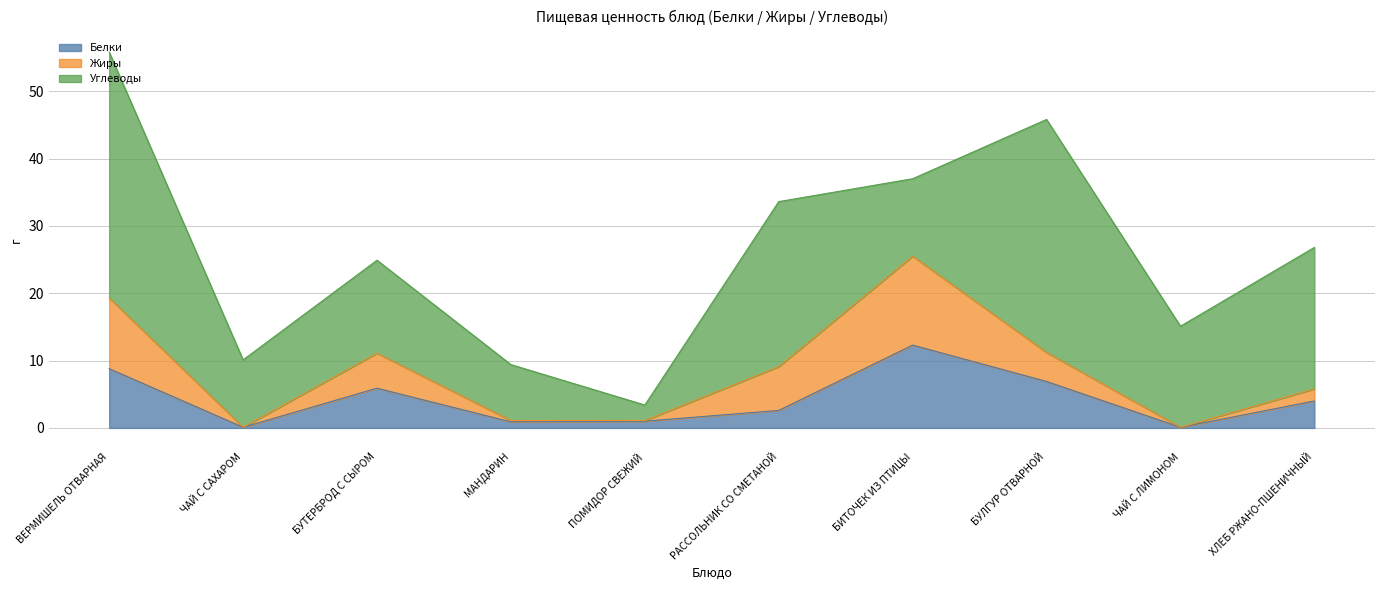

What is the highest value of the Белки series?

12.3